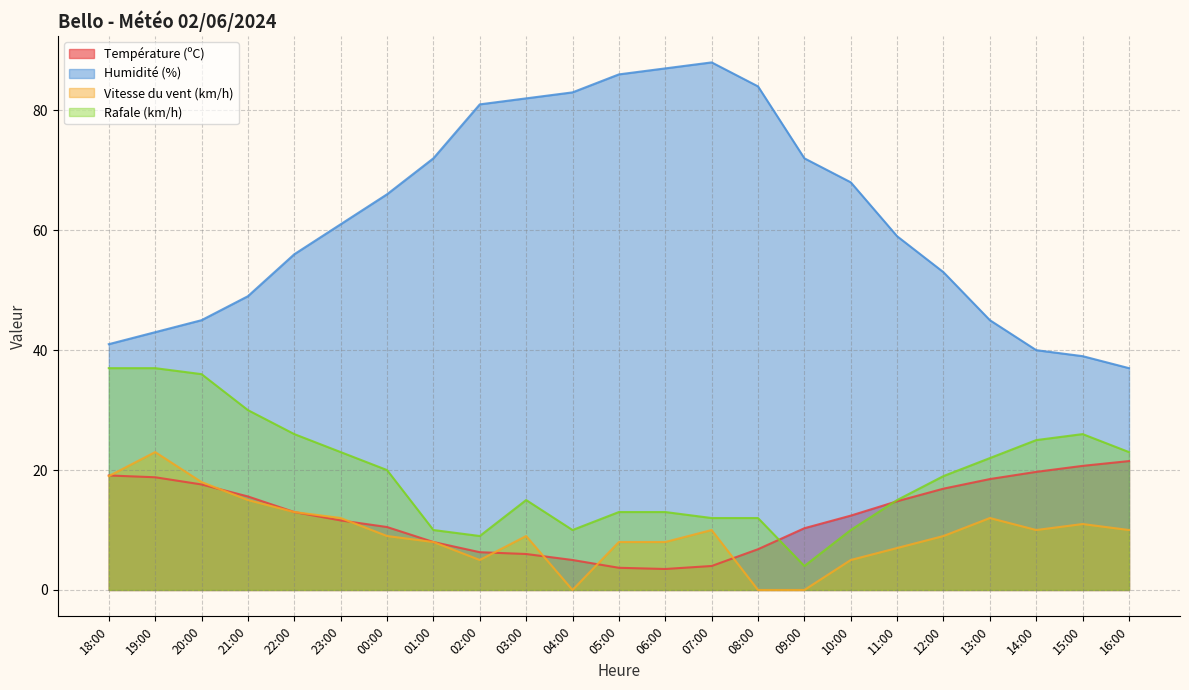

At how many categories does at least one series exceed 80?

7